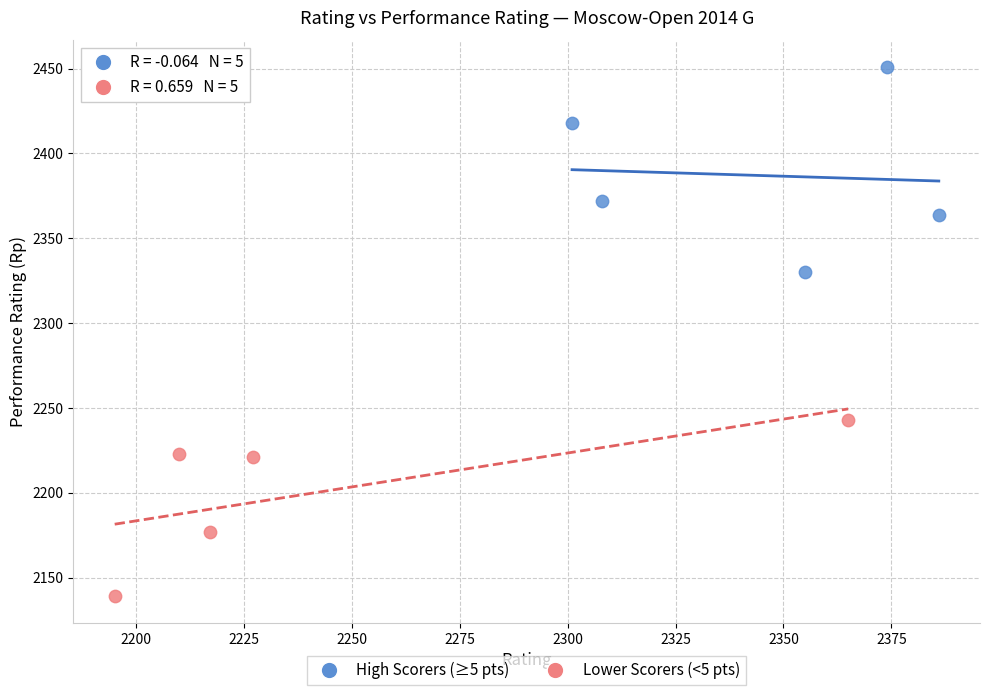

Which series reaches the maximum Y coordinate?

High Scorers (≥5 pts)